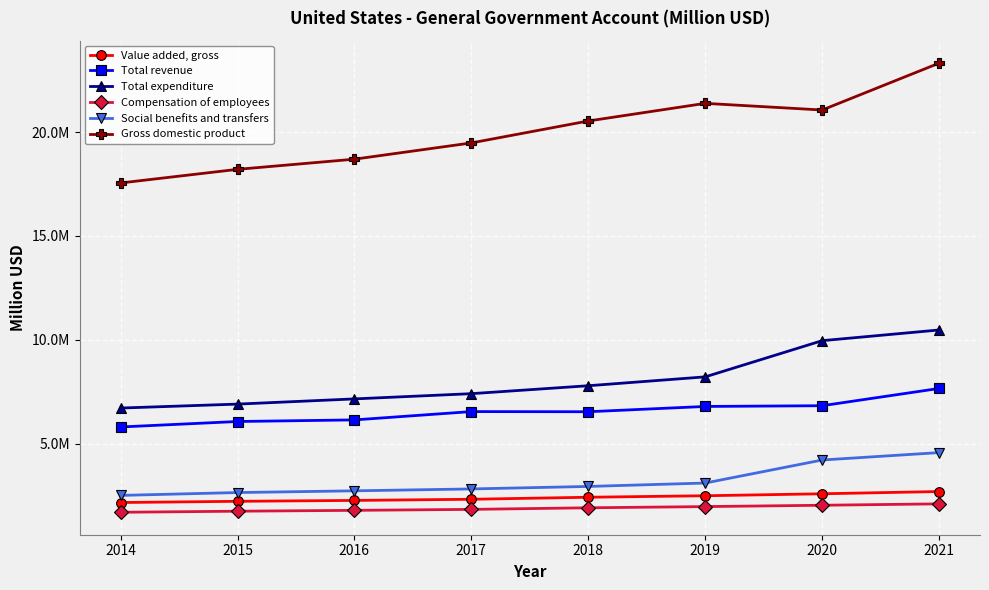

What are all the series names shown in the legend?

Value added, gross, Total revenue, Total expenditure, Compensation of employees, Social benefits and transfers, Gross domestic product